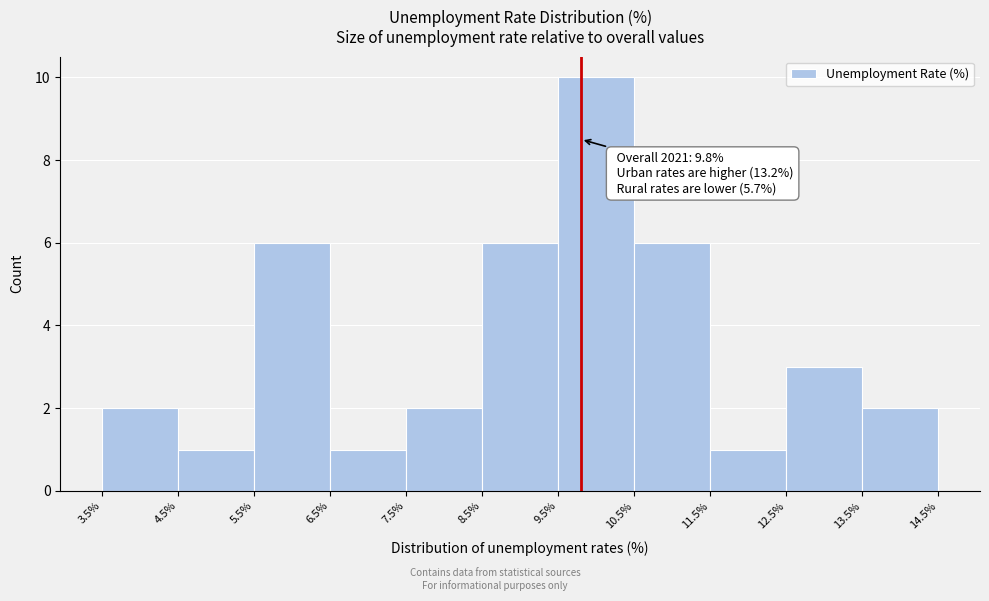

Which range on the x-axis has the tallest bar?

9.5% to 10.5%